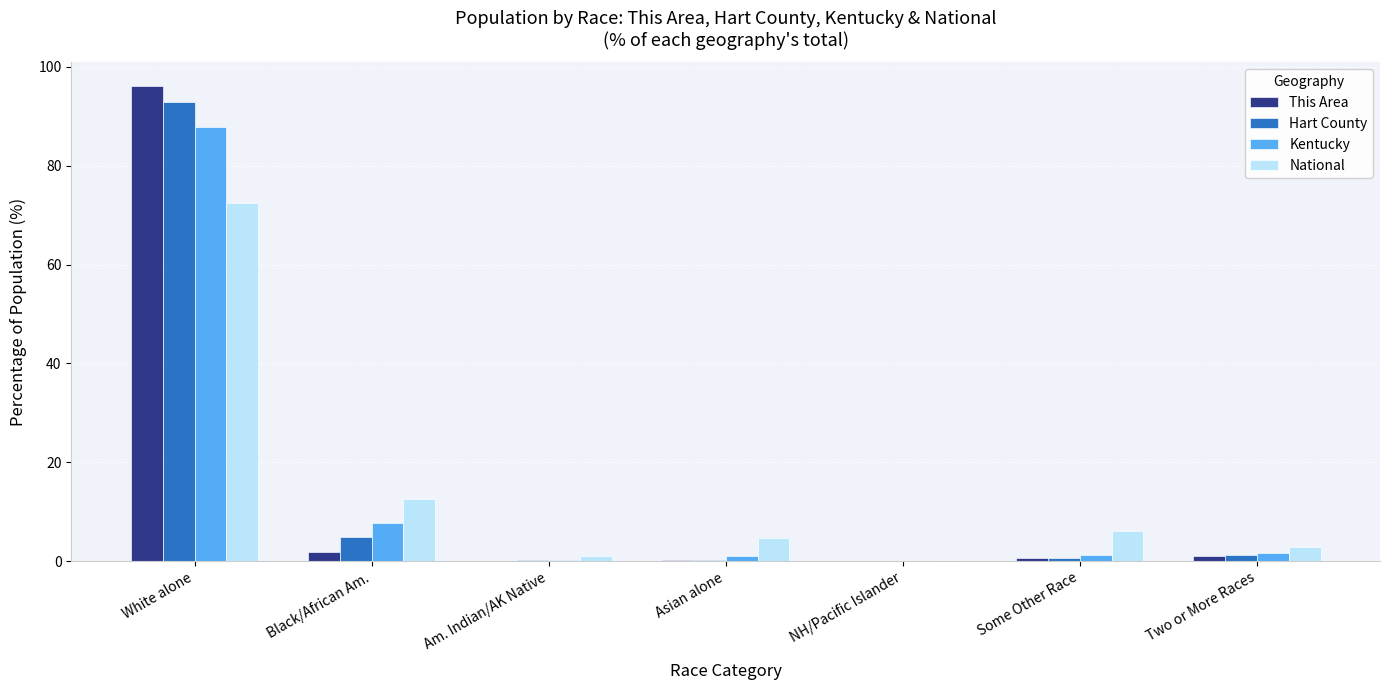

What is the highest value of the National series?

72.4